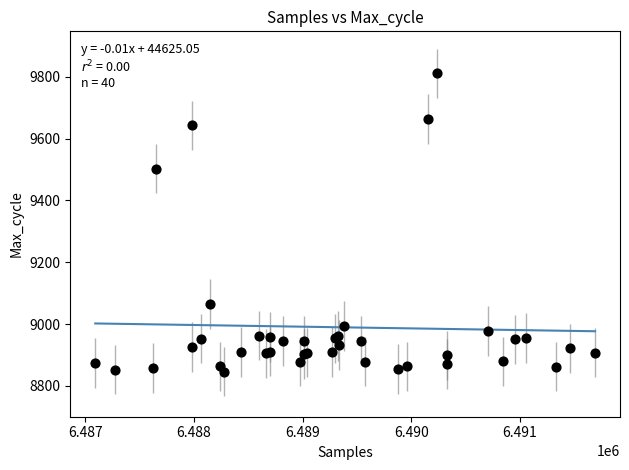

What Y value in the scatter plot is closest to 9328?

9503